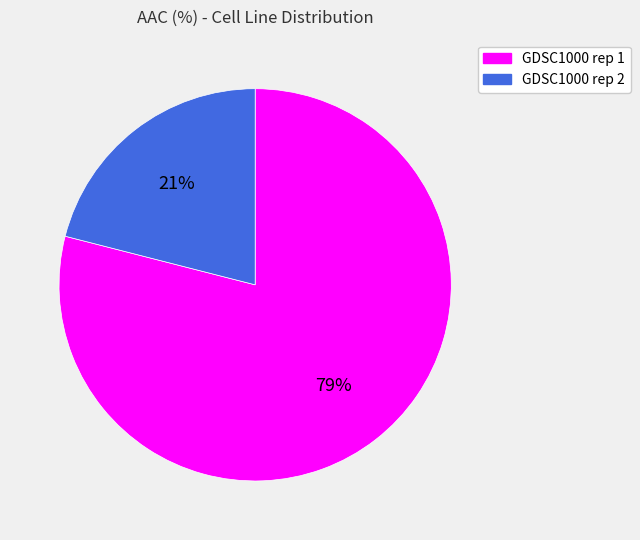

How many slices are in this pie chart?

2